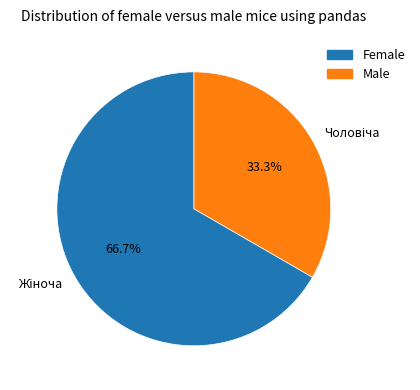

Is there a majority slice in this chart?

Yes